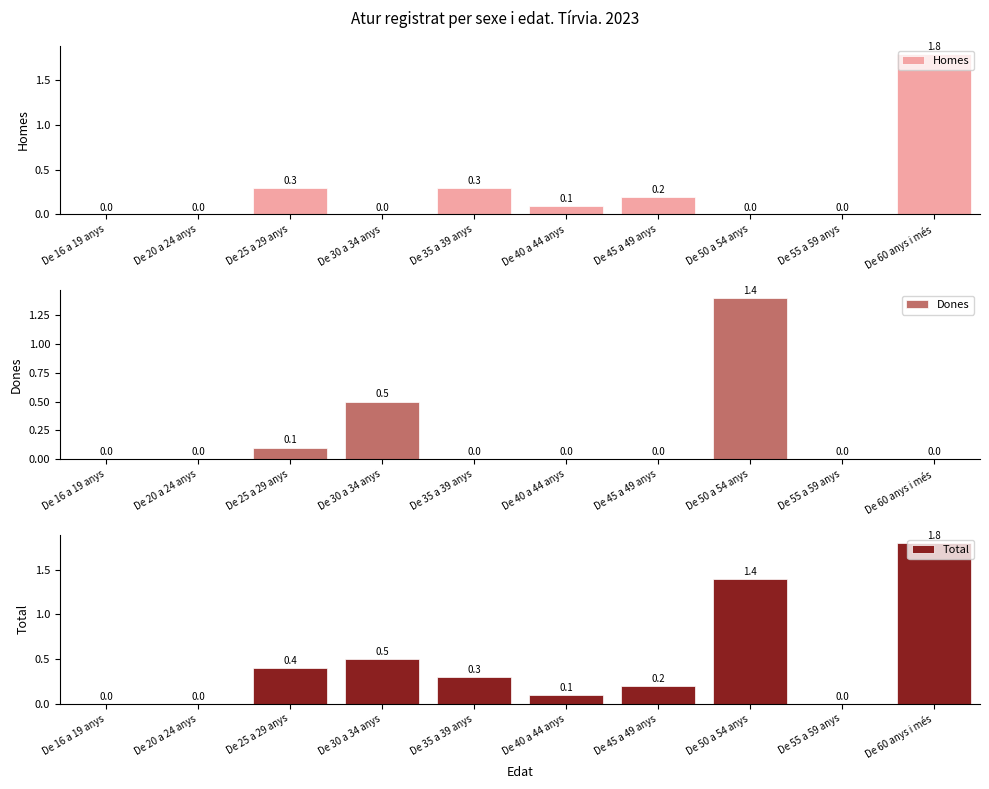

What is the difference between the second highest and second lowest values in the Homes series?

0.3